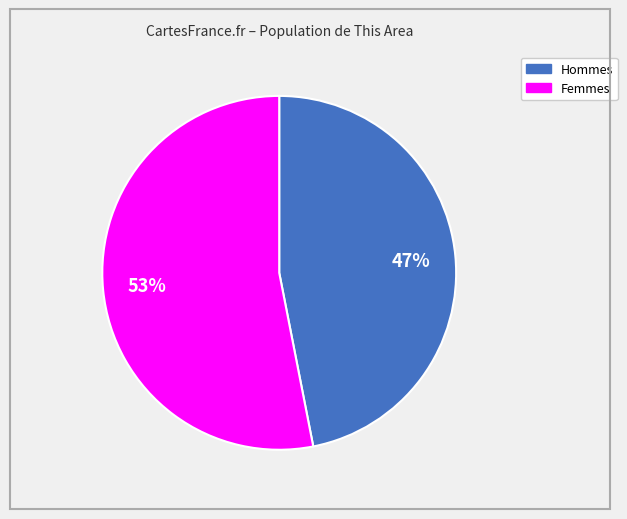

How many segments does this pie chart have?

2